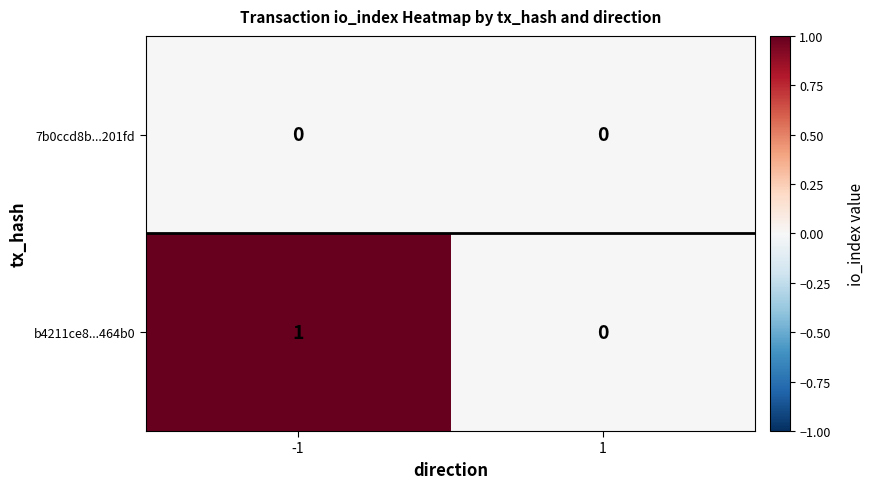

Which series changed the most between -1 and 1?

b4211ce8...464b0